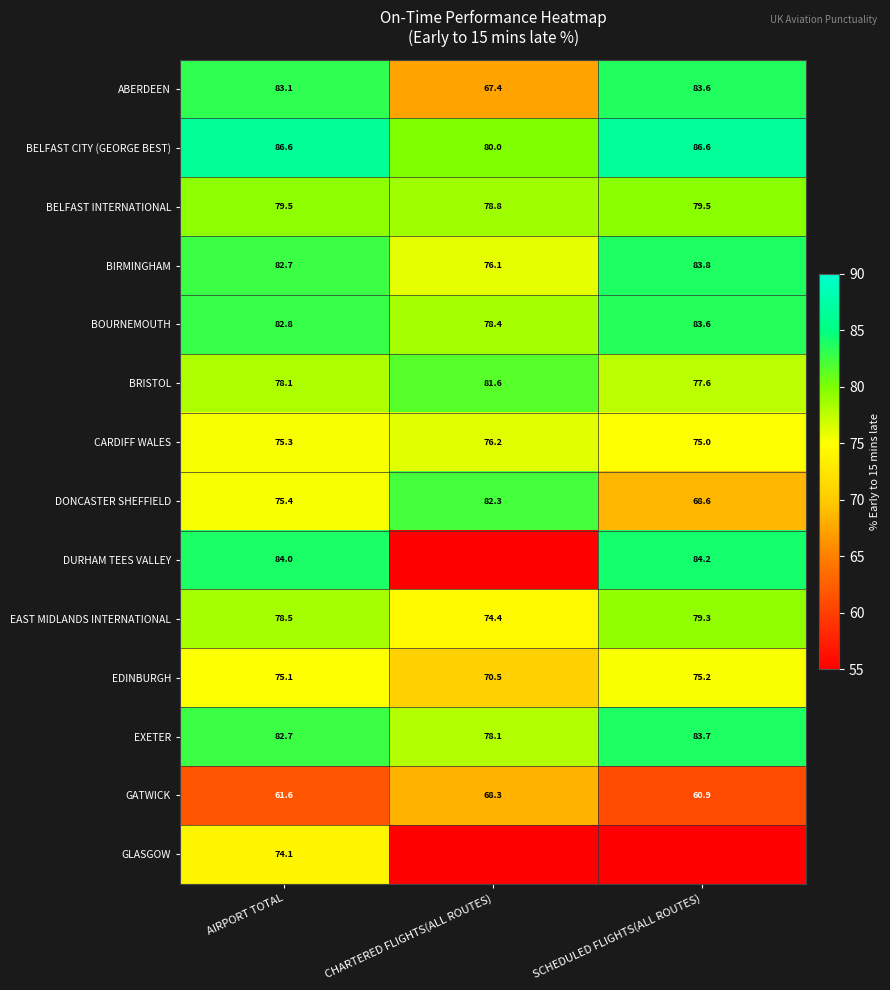

The value of GATWICK at SCHEDULED FLIGHTS(ALL ROUTES) is 42.5. True or false?

False